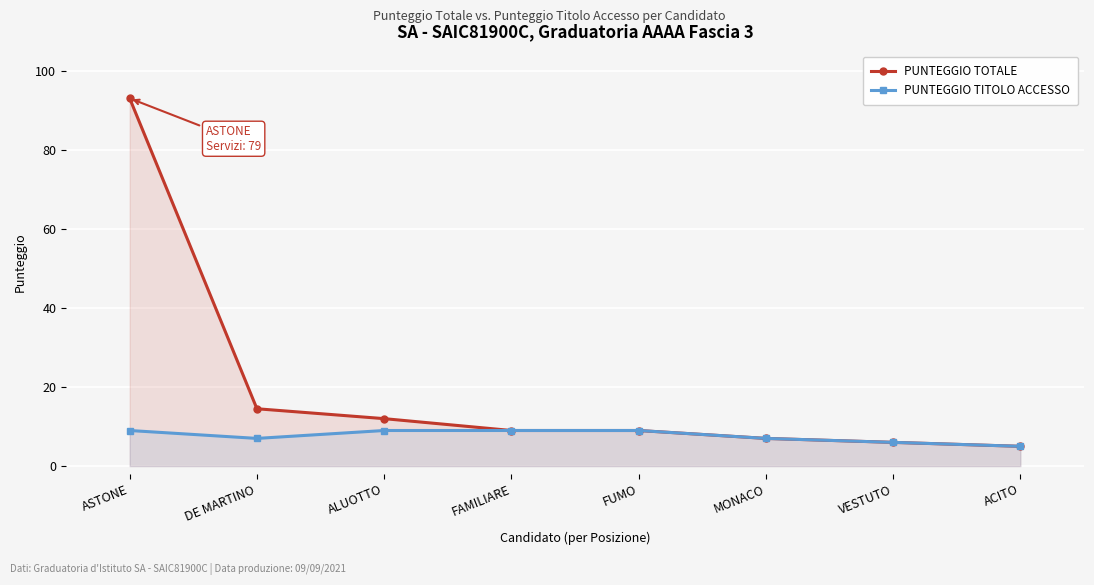

True or false: PUNTEGGIO TOTALE and PUNTEGGIO TITOLO ACCESSO cross at least once.

False